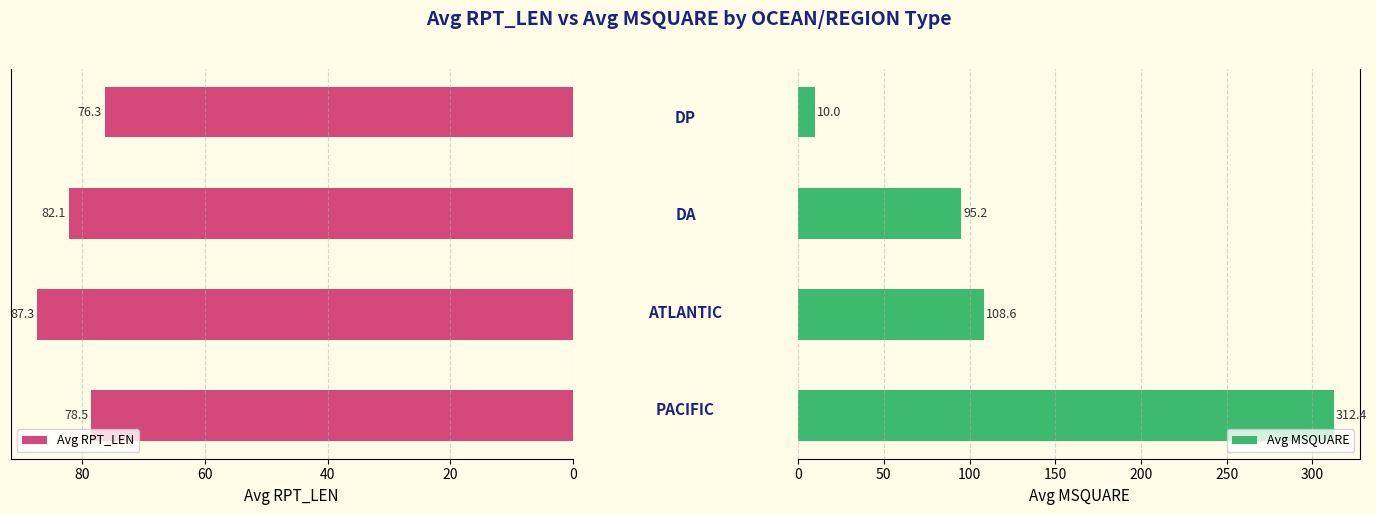

Reading left to right, list all the values displayed in this chart.

Avg RPT_LEN: 78.5	87.3	82.1	76.3
Avg MSQUARE: 312.4	108.6	95.2	10.0